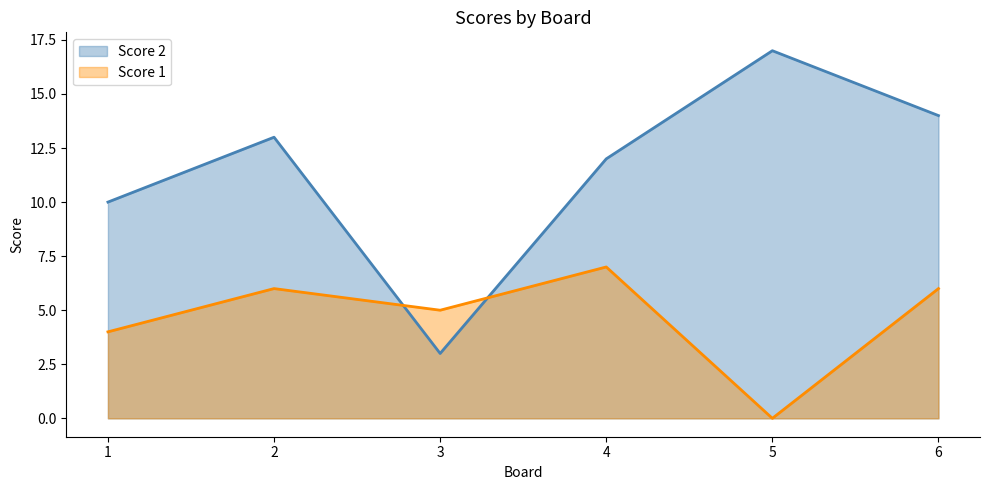

Which series has the largest range (max minus min)?

Score 2